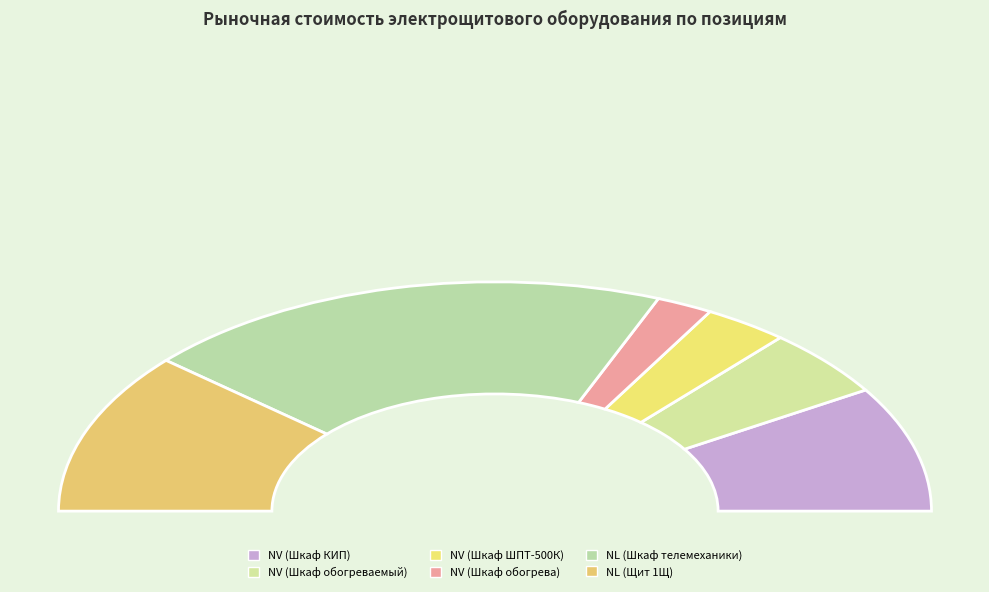

How many slices are in this pie chart?

6